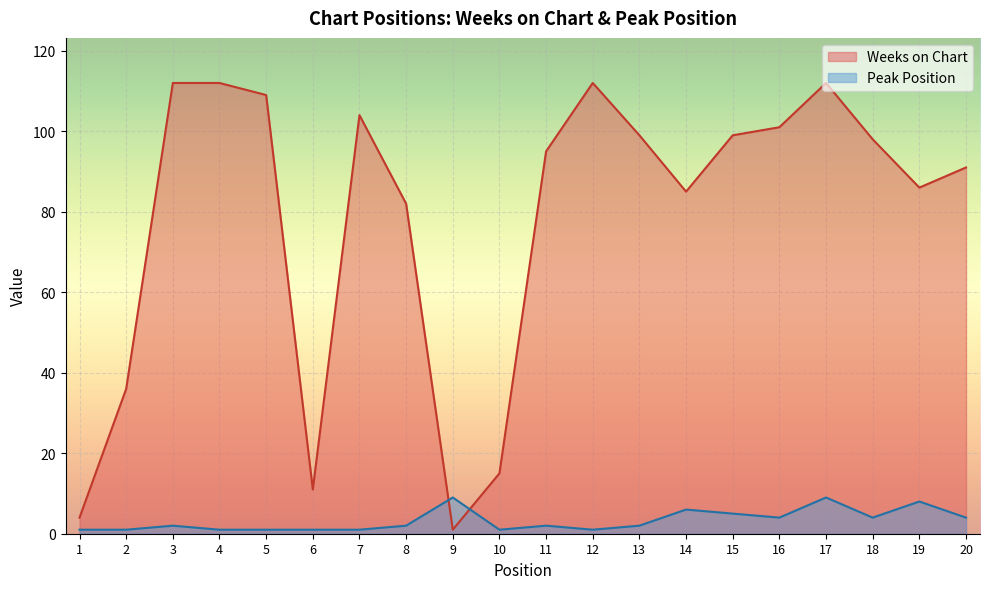

True or false: Peak Position has a value of 1 at 12.

True